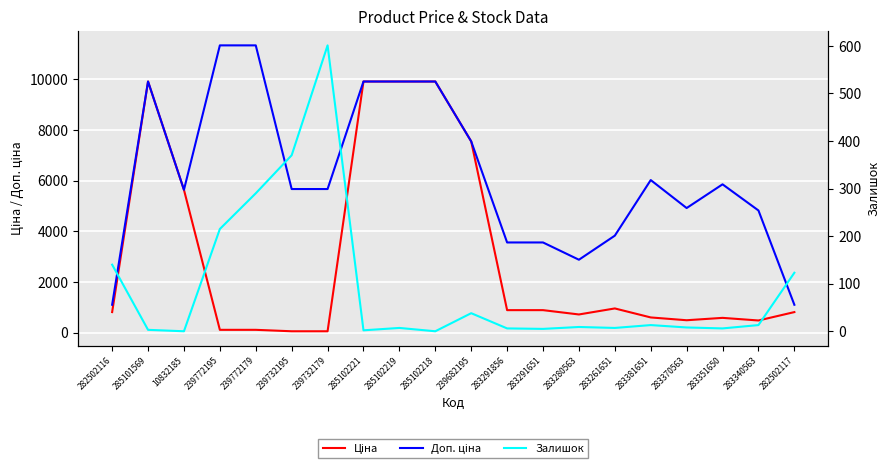

In Ціна, how many points are lower than both neighbors (excluding endpoints)?

3